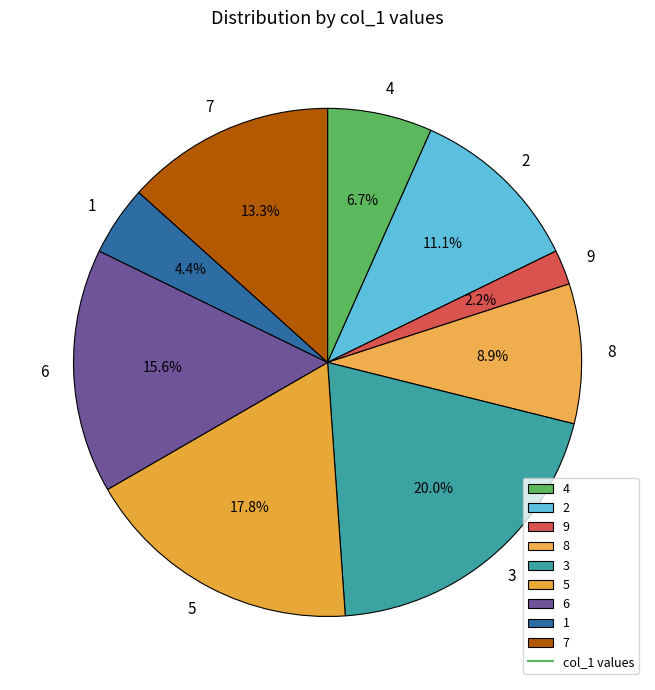

To the nearest percent, what portion does 4 represent?

7%